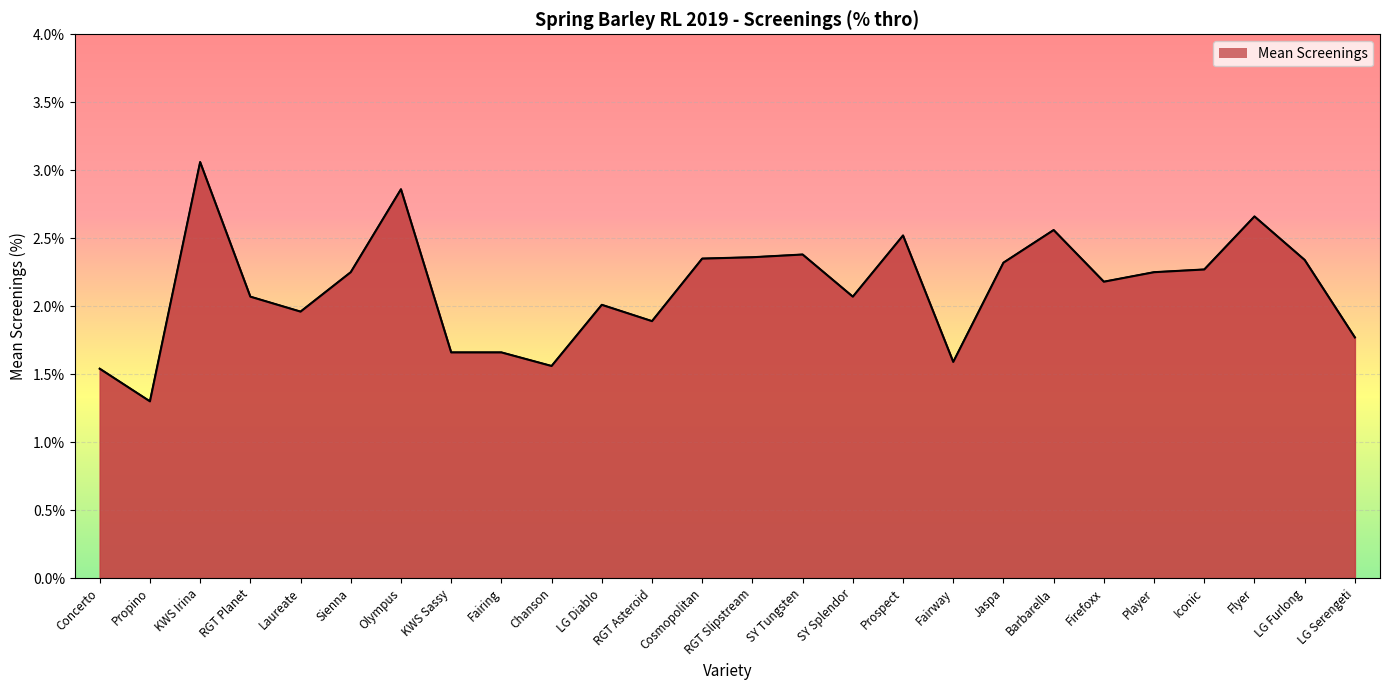

What is the smallest value displayed?

1.3